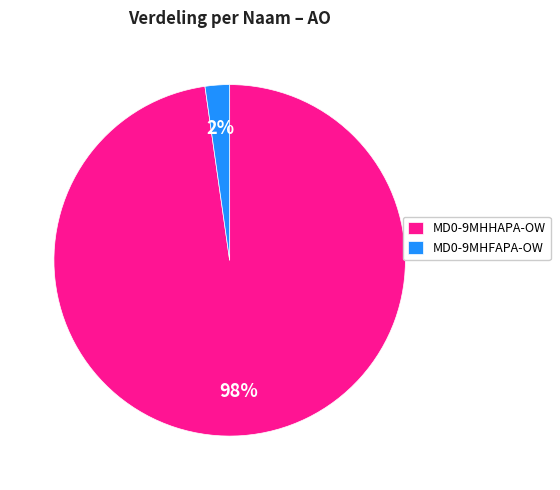

True or false: MD0-9MHFAPA-OW accounts for 2% of the total.

True